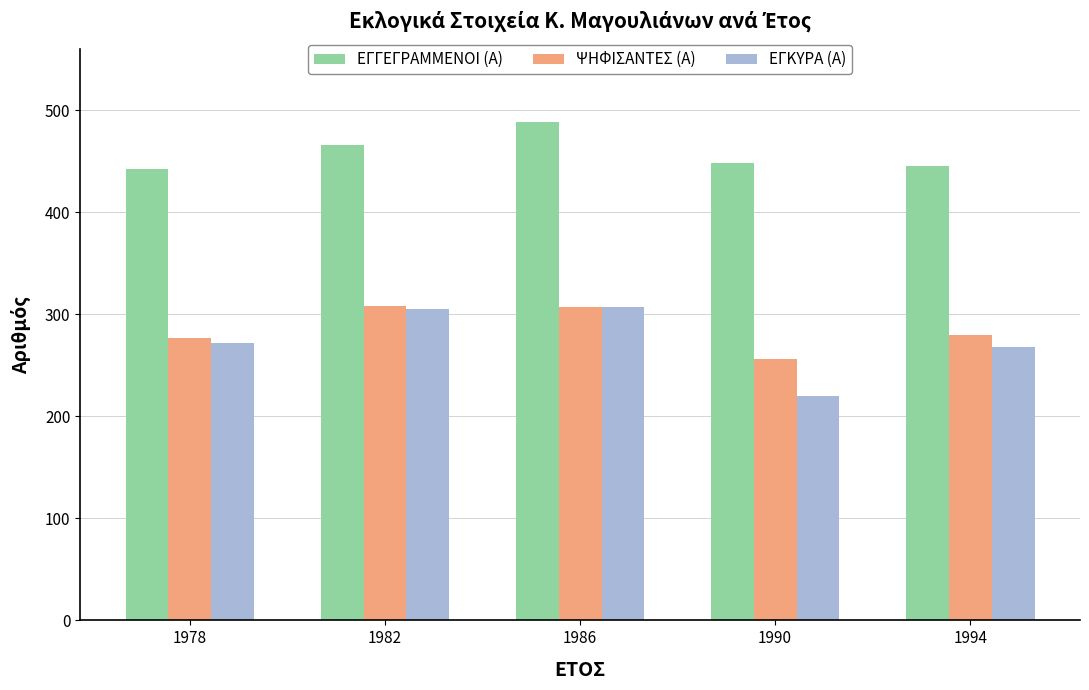

What is the minimum value shown in the chart?

220